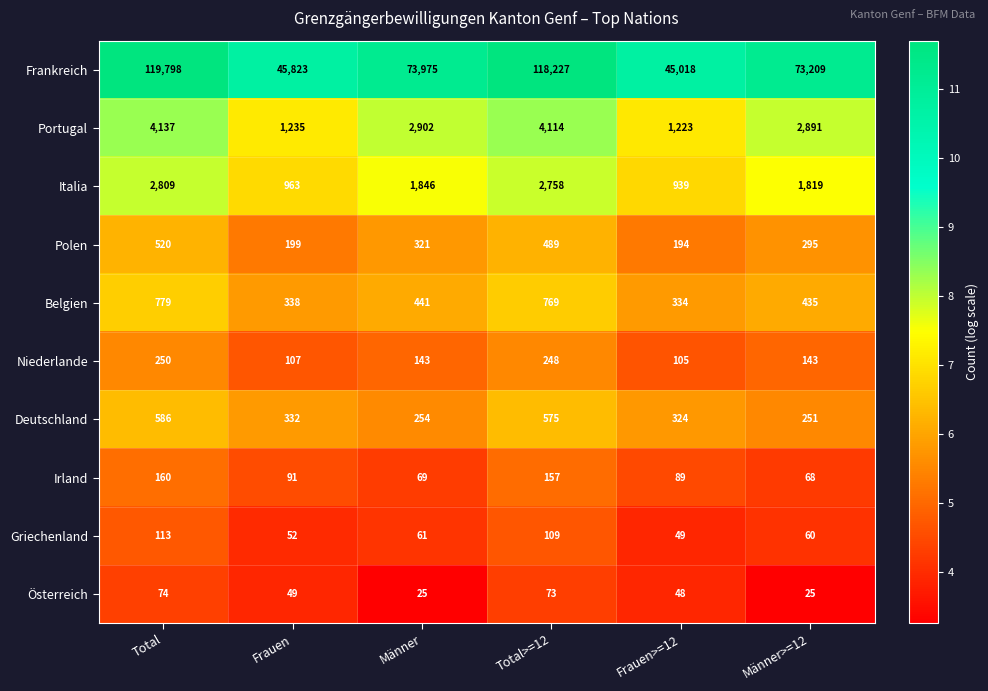

What value does the Irland series have at Total>=12, to the nearest 10?

160